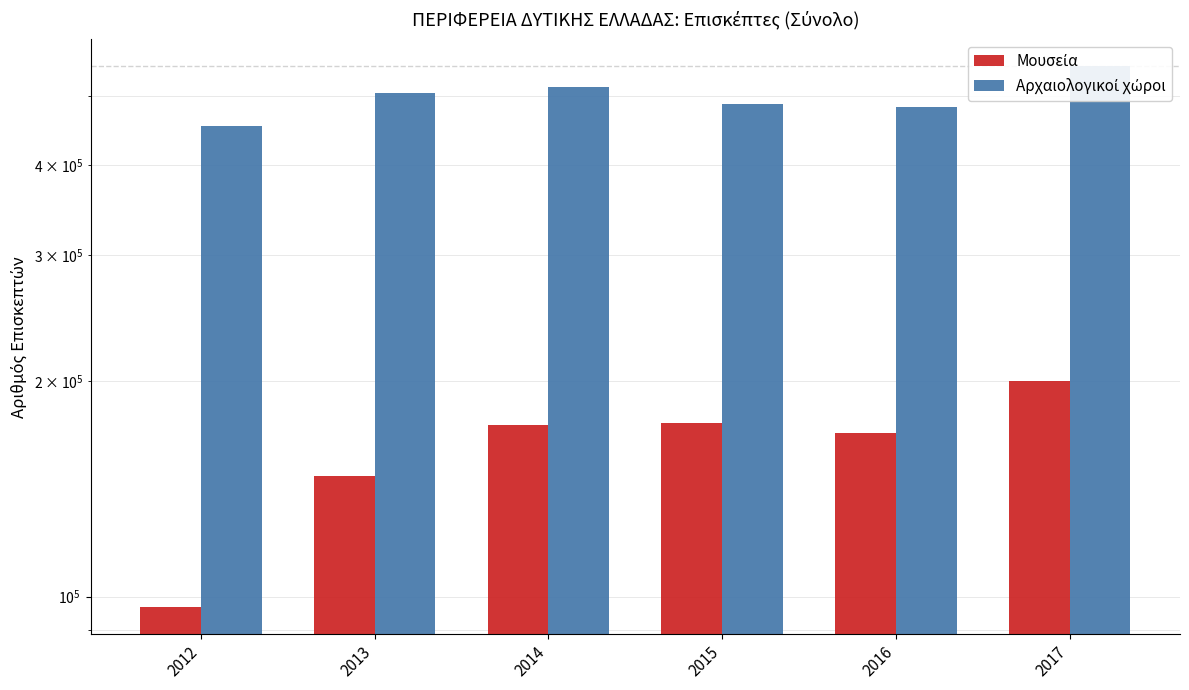

Rank the categories by Αρχαιολογικοί χώροι value from lowest to highest.

2012, 2016, 2015, 2013, 2014, 2017